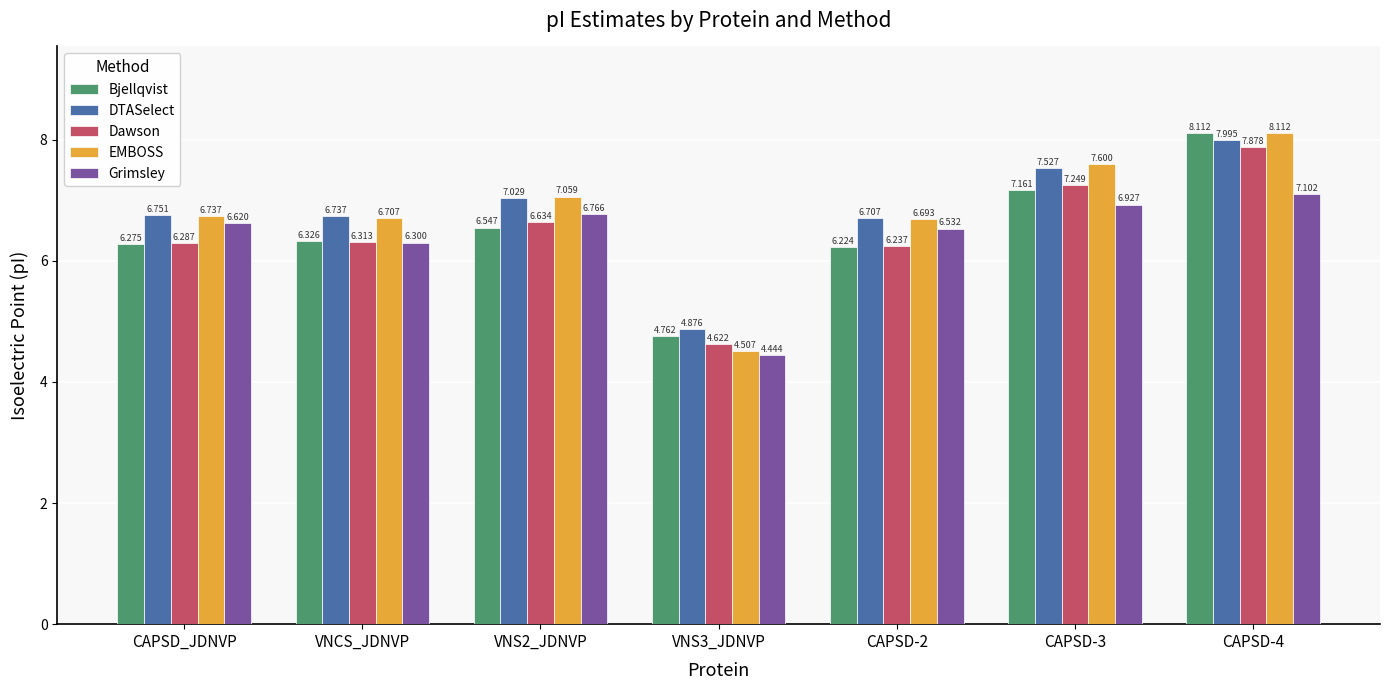

Where does the Dawson series first go above 6?

CAPSD_JDNVP